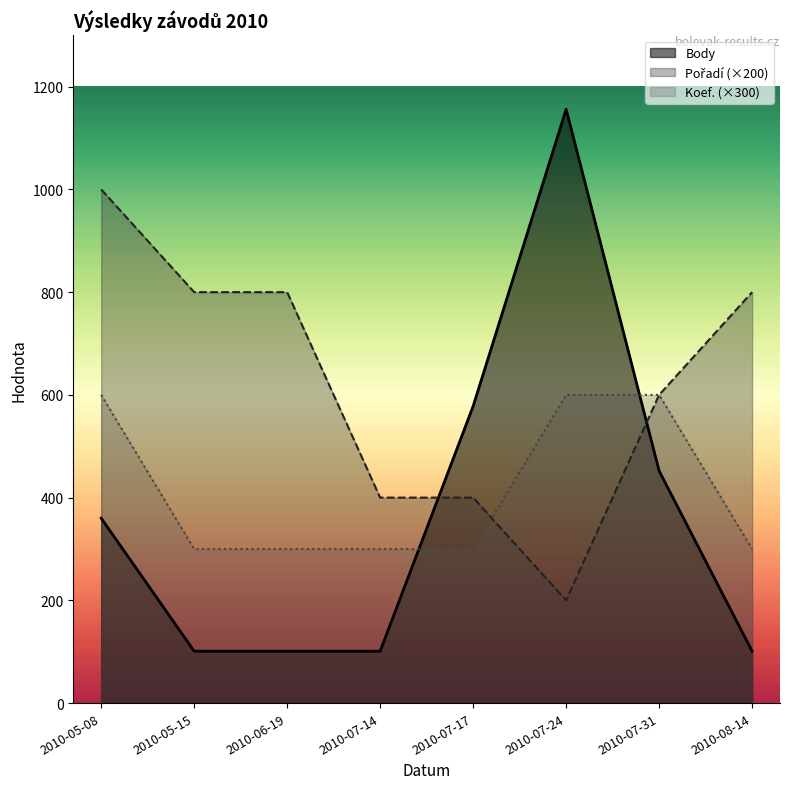

Rank the categories by Pořadí value from highest to lowest.

2010-05-08, 2010-05-15, 2010-06-19, 2010-08-14, 2010-07-31, 2010-07-14, 2010-07-17, 2010-07-24